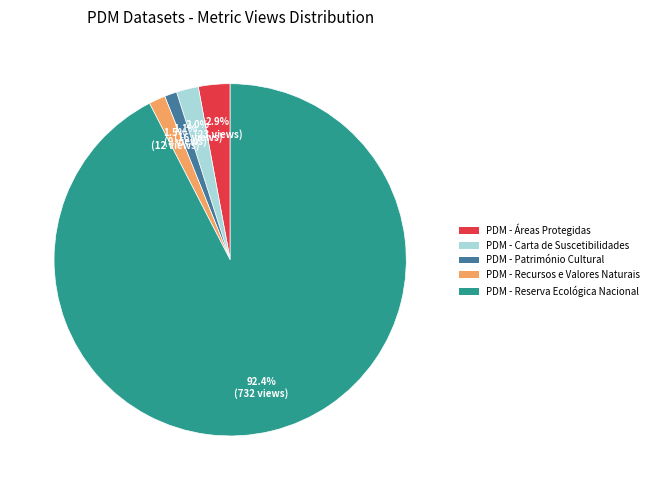

Combined, do PDM - Recursos e Valores Naturais and PDM - Carta de Suscetibilidades account for over 50%?

No